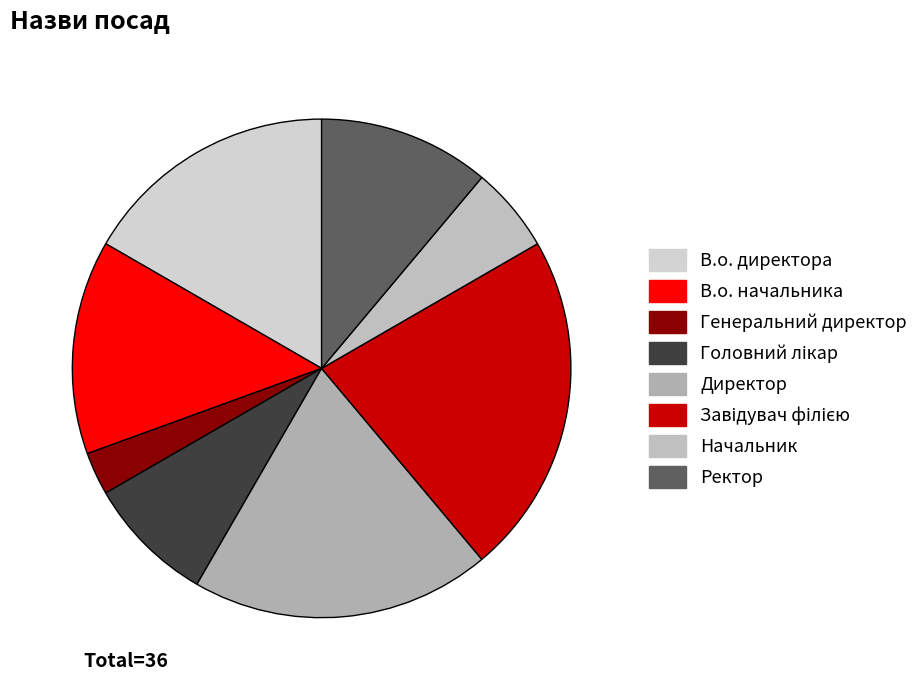

Is there a majority slice in this chart?

No